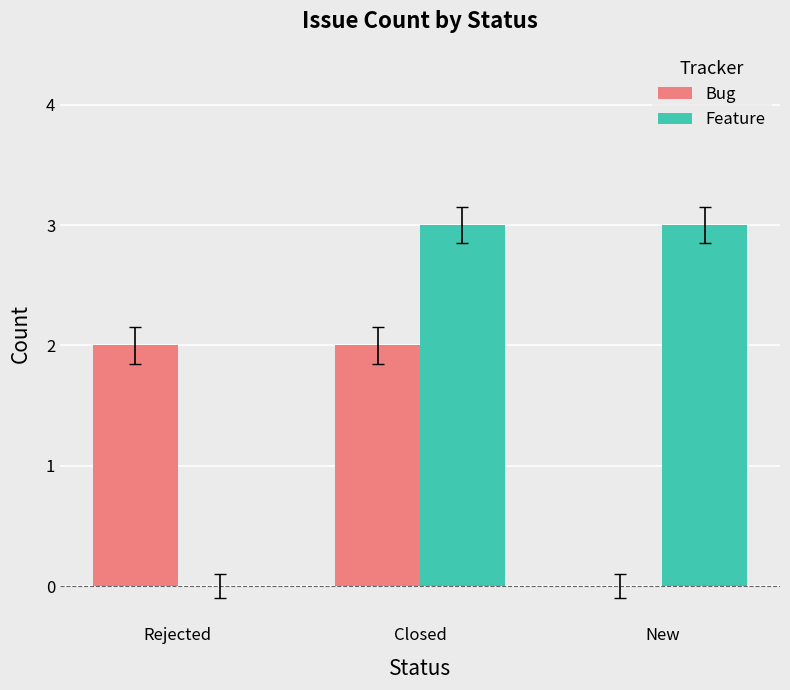

Reading left to right, what are all the values shown in this chart?

Bug: Rejected=2	Closed=2	New=0
Feature: Rejected=0	Closed=3	New=3